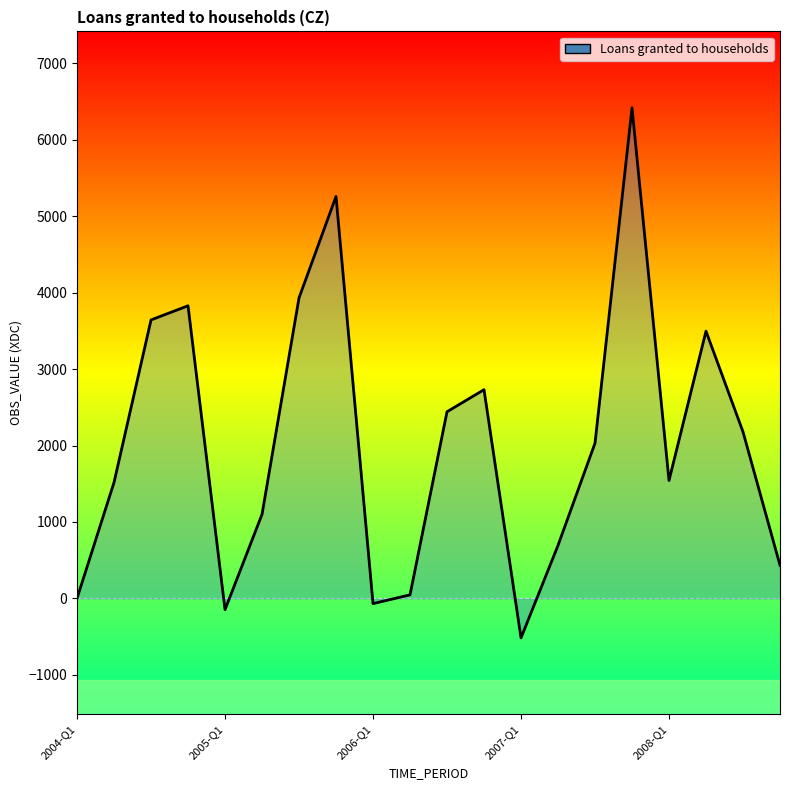

How many series are shown in this chart?

1